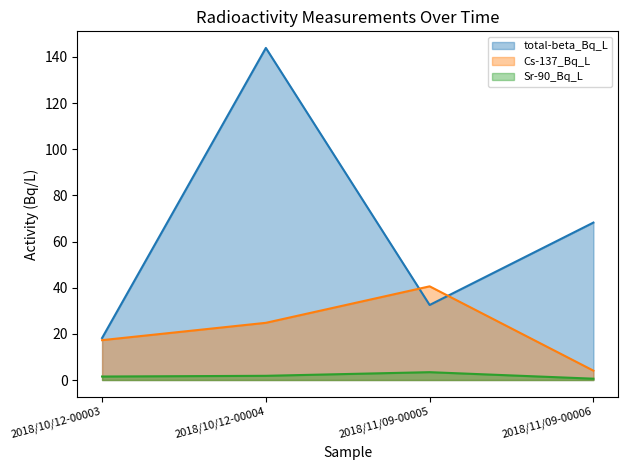

What is the difference between the total-beta_Bq_L values at 2018/10/12-00004 and 2018/10/12-00003?

125.7